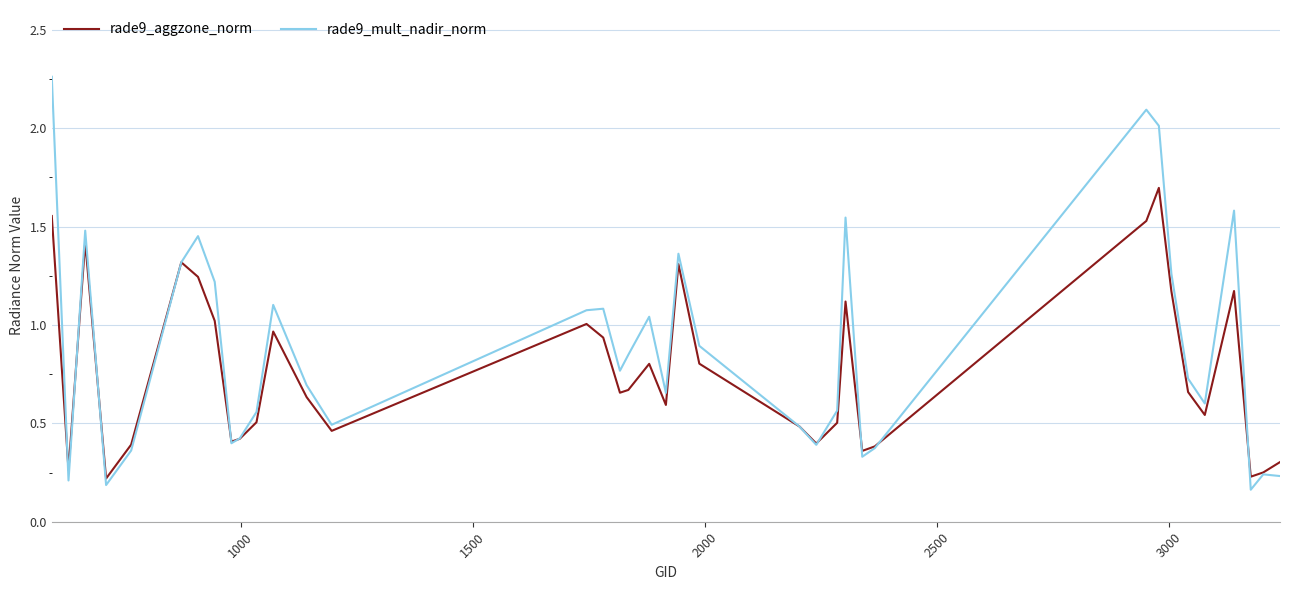

Rank the series by their average value, from highest to lowest.

rade9_mult_nadir_norm, rade9_aggzone_norm